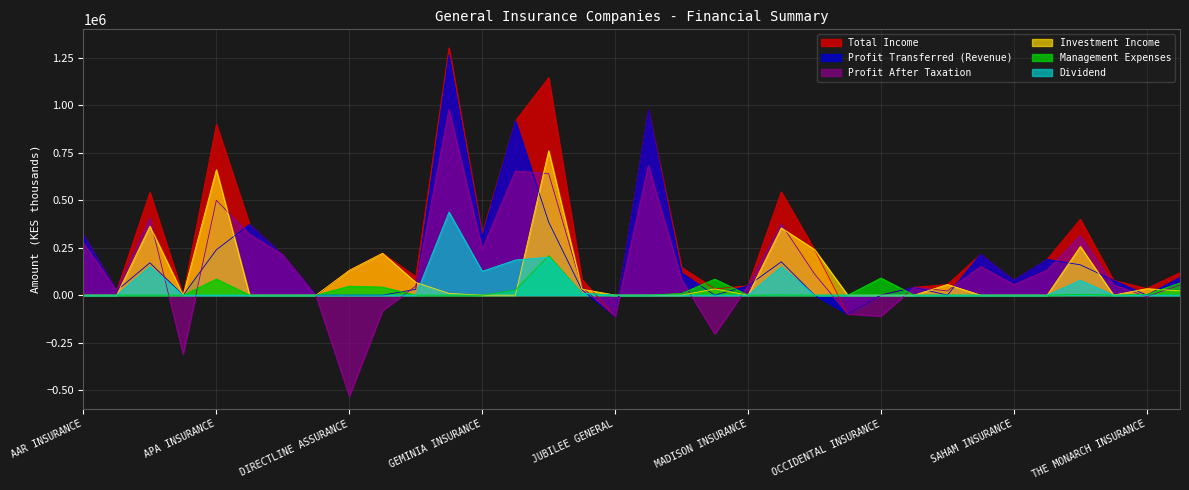

Between GEMINIA INSURANCE and KENYA ORIENT, which series saw the biggest shift?

Profit After Taxation